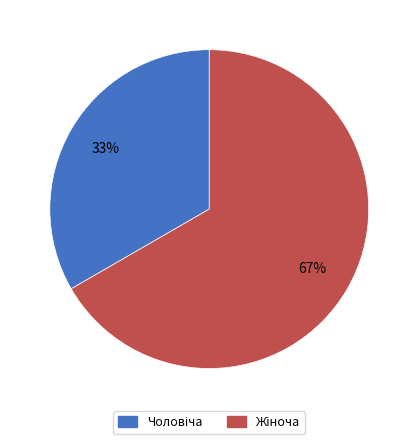

Does any single category account for the majority?

Yes